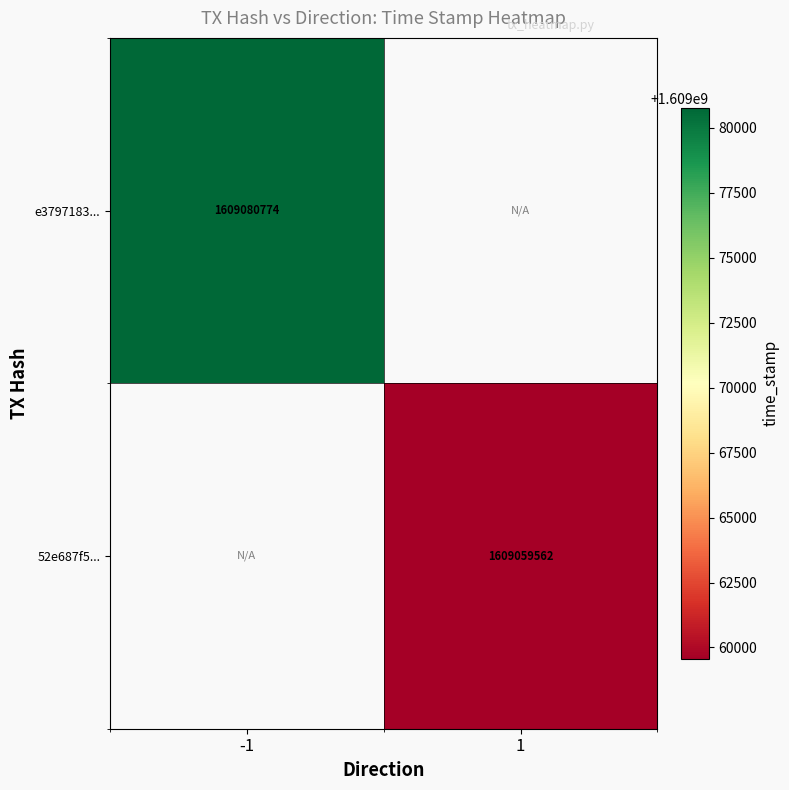

The value of e3797183... at -1 is 2453473401. True or false?

False